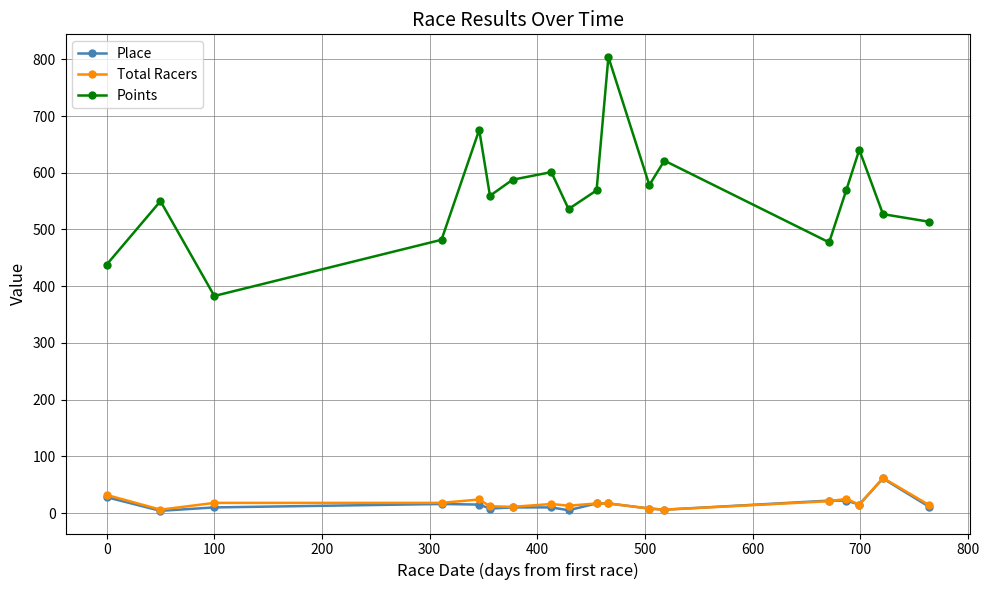

How many series are shown in this chart?

3